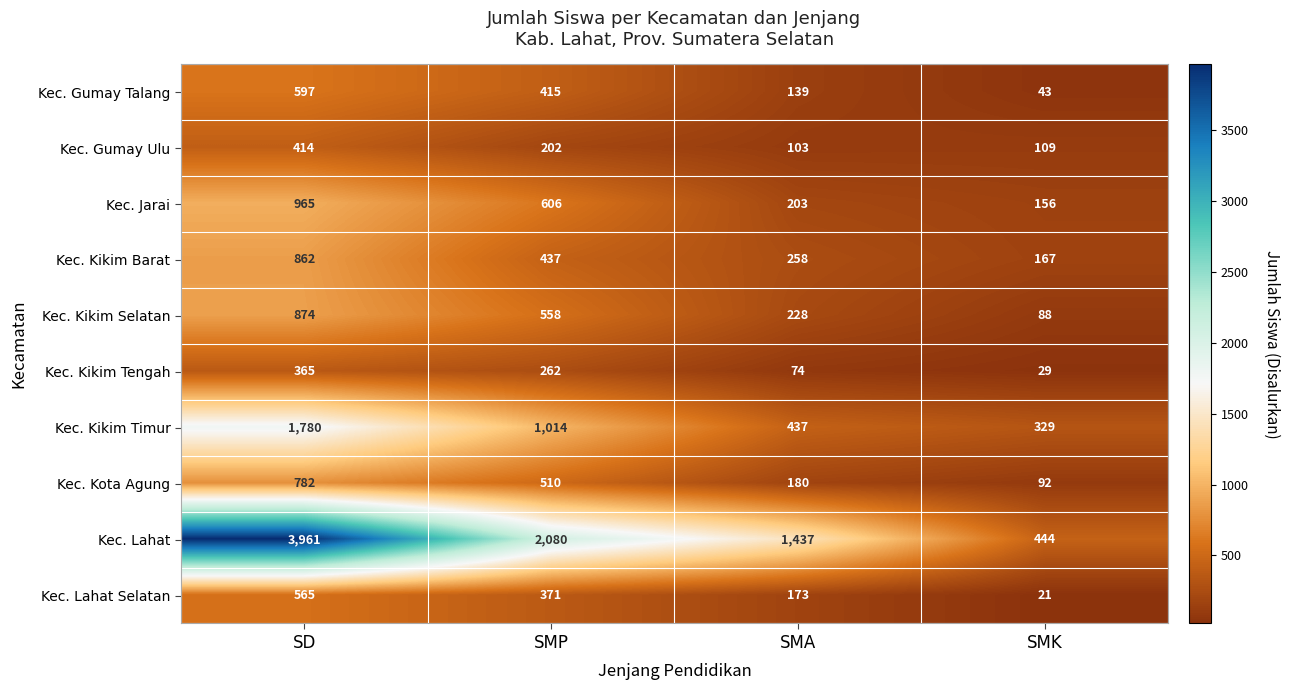

How many distinct data groups are displayed?

10